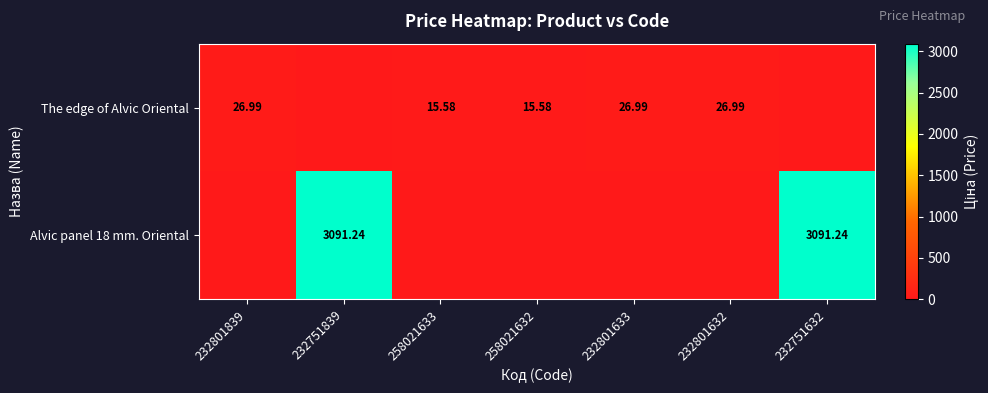

Is the value of Alvic panel 18 mm. Oriental at 232751632 greater than the value of The edge of Alvic Oriental at 232801632?

Yes